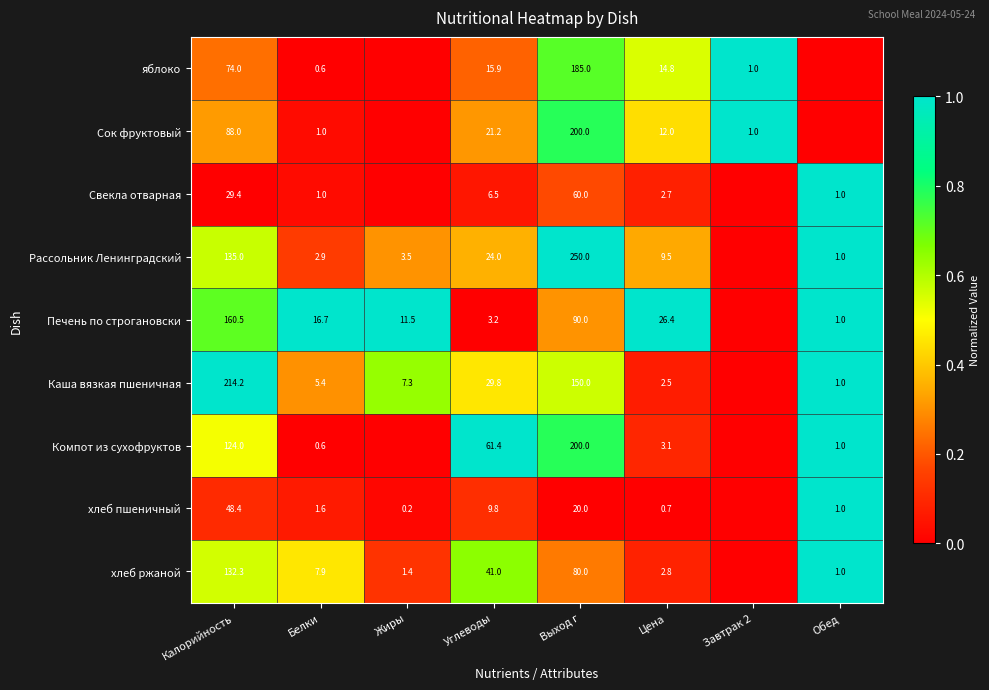

What is the sum of the хлеб ржаной values at Выход г and Жиры?

81.4